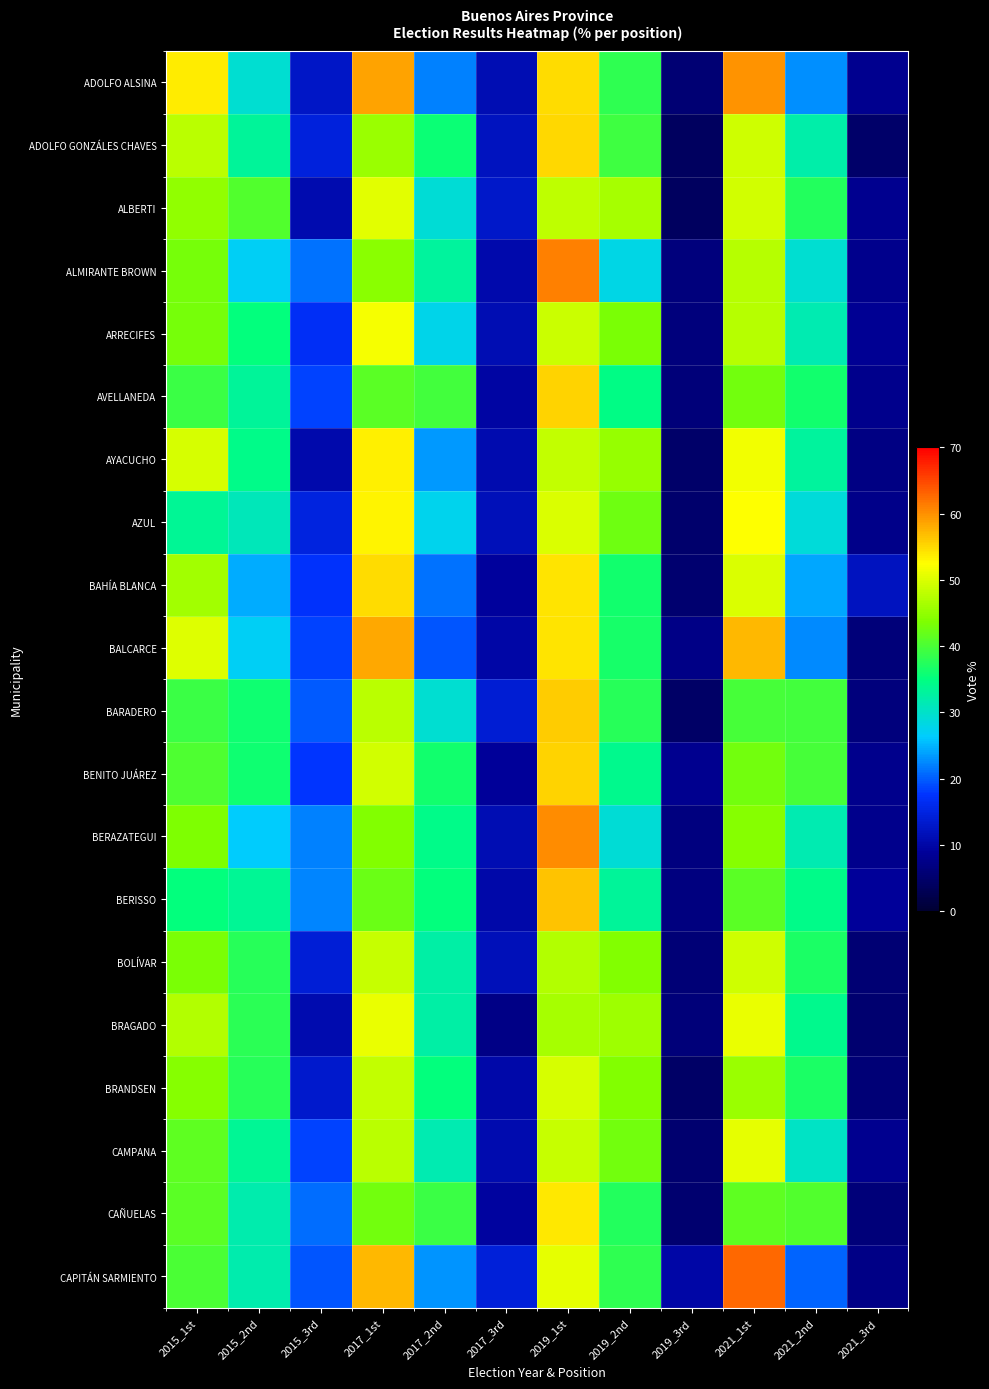

Reading right to left, list all the values displayed in this chart.

ADOLFO ALSINA: 2021_3rd=8.2	2021_2nd=22.9	2021_1st=59.7	2019_3rd=5.6	2019_2nd=38.0	2019_1st=54.7	2017_3rd=11.0	2017_2nd=22.1	2017_1st=58.7	2015_3rd=12.6	2015_2nd=29.3	2015_1st=53.7
ADOLFO GONZÁLES CHAVES: 2021_3rd=4.7	2021_2nd=32.0	2021_1st=49.2	2019_3rd=3.9	2019_2nd=39.2	2019_1st=55.1	2017_3rd=12.3	2017_2nd=35.7	2017_1st=45.5	2015_3rd=14.7	2015_2nd=33.2	2015_1st=47.7
ALBERTI: 2021_3rd=8.1	2021_2nd=37.3	2021_1st=49.2	2019_3rd=3.9	2019_2nd=46.5	2019_1st=47.9	2017_3rd=13.1	2017_2nd=29.2	2017_1st=50.5	2015_3rd=10.9	2015_2nd=40.5	2015_1st=45.0
ALMIRANTE BROWN: 2021_3rd=7.9	2021_2nd=29.4	2021_1st=47.4	2019_3rd=6.5	2019_2nd=28.1	2019_1st=61.2	2017_3rd=10.6	2017_2nd=33.0	2017_1st=44.3	2015_3rd=21.3	2015_2nd=26.8	2015_1st=43.1
ARRECIFES: 2021_3rd=8.4	2021_2nd=31.5	2021_1st=47.5	2019_3rd=6.5	2019_2nd=43.4	2019_1st=48.8	2017_3rd=11.2	2017_2nd=27.7	2017_1st=51.9	2015_3rd=16.8	2015_2nd=35.1	2015_1st=43.2
AVELLANEDA: 2021_3rd=7.7	2021_2nd=36.1	2021_1st=42.9	2019_3rd=6.0	2019_2nd=34.5	2019_1st=55.4	2017_3rd=9.6	2017_2nd=39.6	2017_1st=41.0	2015_3rd=18.6	2015_2nd=33.3	2015_1st=38.9
AYACUCHO: 2021_3rd=7.0	2021_2nd=33.0	2021_1st=51.5	2019_3rd=4.8	2019_2nd=45.3	2019_1st=48.2	2017_3rd=10.9	2017_2nd=23.4	2017_1st=53.3	2015_3rd=10.5	2015_2nd=34.3	2015_1st=49.6
AZUL: 2021_3rd=7.5	2021_2nd=28.7	2021_1st=52.5	2019_3rd=5.0	2019_2nd=42.6	2019_1st=49.8	2017_3rd=11.6	2017_2nd=27.4	2017_1st=53.1	2015_3rd=14.9	2015_2nd=31.1	2015_1st=33.4
BAHÍA BLANCA: 2021_3rd=12.1	2021_2nd=24.1	2021_1st=50.0	2019_3rd=5.5	2019_2nd=36.2	2019_1st=54.2	2017_3rd=9.1	2017_2nd=21.3	2017_1st=54.7	2015_3rd=17.2	2015_2nd=24.4	2015_1st=46.0
BALCARCE: 2021_3rd=6.2	2021_2nd=22.5	2021_1st=57.2	2019_3rd=7.2	2019_2nd=36.5	2019_1st=54.4	2017_3rd=9.9	2017_2nd=19.5	2017_1st=58.5	2015_3rd=18.6	2015_2nd=26.9	2015_1st=50.1
BARADERO: 2021_3rd=6.5	2021_2nd=39.5	2021_1st=39.7	2019_3rd=4.4	2019_2nd=37.6	2019_1st=56.0	2017_3rd=13.8	2017_2nd=29.3	2017_1st=47.7	2015_3rd=19.9	2015_2nd=36.0	2015_1st=39.0
BENITO JUÁREZ: 2021_3rd=7.9	2021_2nd=39.6	2021_1st=42.9	2019_3rd=7.9	2019_2nd=34.0	2019_1st=55.4	2017_3rd=8.9	2017_2nd=36.3	2017_1st=49.4	2015_3rd=17.6	2015_2nd=36.0	2015_1st=40.4
BERAZATEGUI: 2021_3rd=7.8	2021_2nd=31.7	2021_1st=44.3	2019_3rd=6.6	2019_2nd=29.2	2019_1st=60.2	2017_3rd=11.1	2017_2nd=34.3	2017_1st=43.9	2015_3rd=22.1	2015_2nd=26.3	2015_1st=43.5
BERISSO: 2021_3rd=8.8	2021_2nd=34.3	2021_1st=41.3	2019_3rd=6.7	2019_2nd=33.1	2019_1st=56.4	2017_3rd=10.3	2017_2nd=35.1	2017_1st=42.3	2015_3rd=22.4	2015_2nd=33.4	2015_1st=35.1
BOLÍVAR: 2021_3rd=5.7	2021_2nd=36.9	2021_1st=49.0	2019_3rd=6.0	2019_2nd=44.0	2019_1st=47.3	2017_3rd=11.7	2017_2nd=32.4	2017_1st=48.5	2015_3rd=14.1	2015_2nd=37.6	2015_1st=43.4
BRAGADO: 2021_3rd=5.2	2021_2nd=34.1	2021_1st=51.0	2019_3rd=6.1	2019_2nd=45.9	2019_1st=46.3	2017_3rd=7.2	2017_2nd=32.3	2017_1st=51.0	2015_3rd=10.9	2015_2nd=37.9	2015_1st=47.2
BRANDSEN: 2021_3rd=5.8	2021_2nd=36.8	2021_1st=45.6	2019_3rd=4.6	2019_2nd=43.8	2019_1st=49.5	2017_3rd=10.2	2017_2nd=35.2	2017_1st=48.2	2015_3rd=13.3	2015_2nd=37.7	2015_1st=44.3
CAMPANA: 2021_3rd=8.0	2021_2nd=30.2	2021_1st=50.6	2019_3rd=5.5	2019_2nd=42.7	2019_1st=48.5	2017_3rd=10.9	2017_2nd=31.6	2017_1st=47.7	2015_3rd=18.5	2015_2nd=33.5	2015_1st=41.3
CAÑUELAS: 2021_3rd=6.0	2021_2nd=40.6	2021_1st=41.4	2019_3rd=5.4	2019_2nd=37.3	2019_1st=54.1	2017_3rd=9.3	2017_2nd=39.0	2017_1st=42.8	2015_3rd=21.0	2015_2nd=31.9	2015_1st=41.1
CAPITÁN SARMIENTO: 2021_3rd=7.1	2021_2nd=20.5	2021_1st=62.9	2019_3rd=9.9	2019_2nd=38.2	2019_1st=50.6	2017_3rd=14.5	2017_2nd=23.2	2017_1st=57.3	2015_3rd=19.5	2015_2nd=31.9	2015_1st=40.1